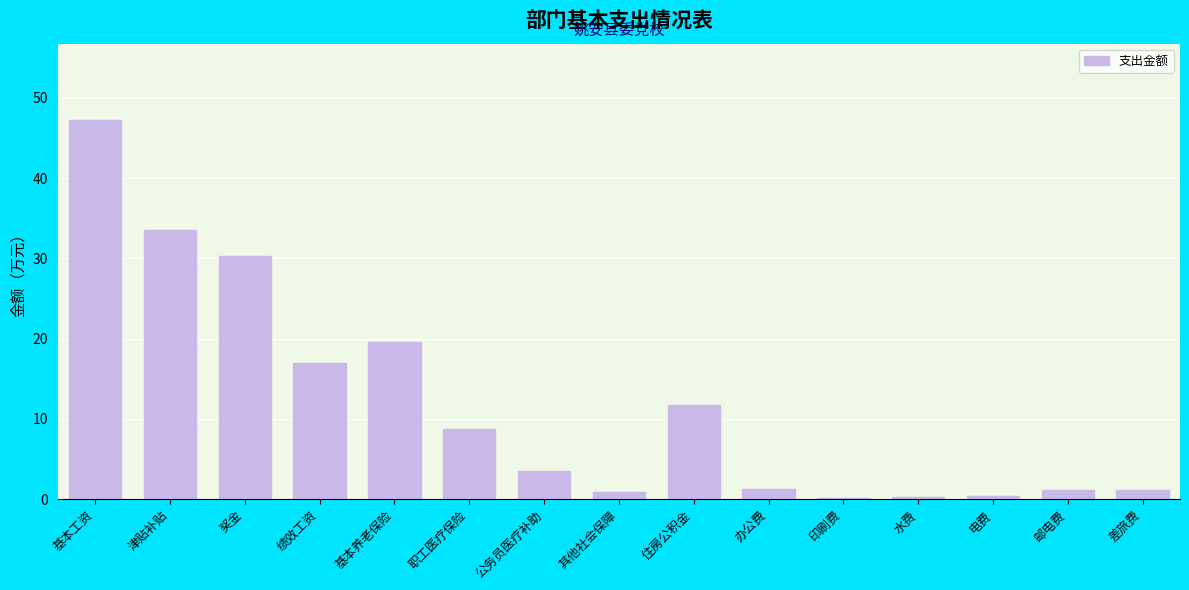

What is the label of the 4th bar from the right?

水费